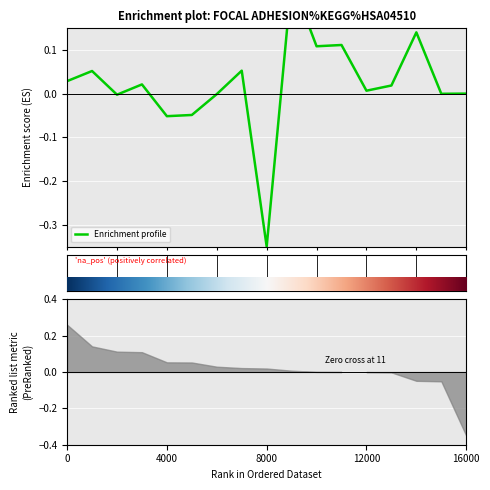

Does the chart display data point markers on the line(s)?

No